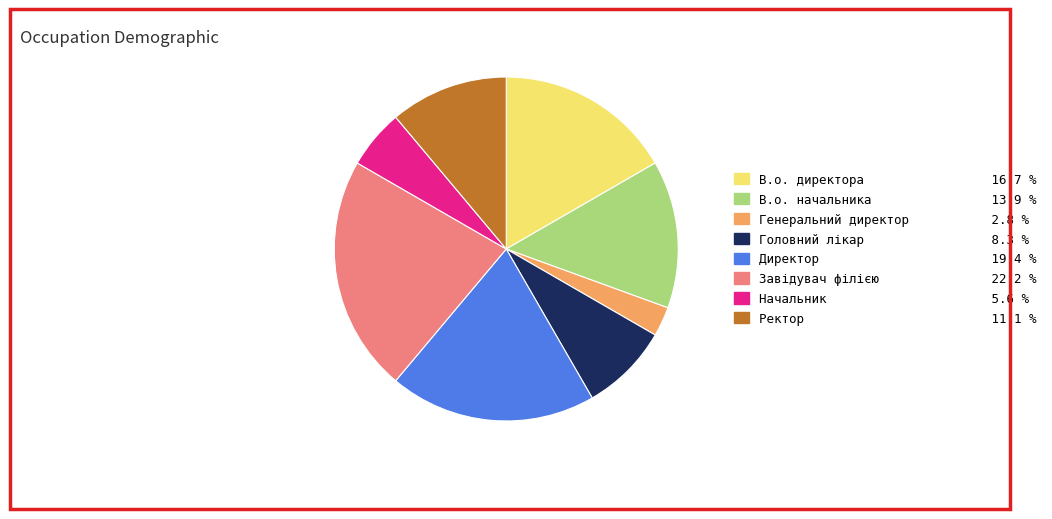

Which slice is the largest?

Завідувач філією